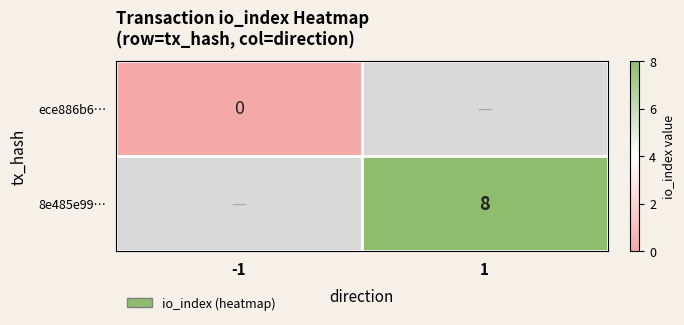

Which category has the highest value across all series?

1